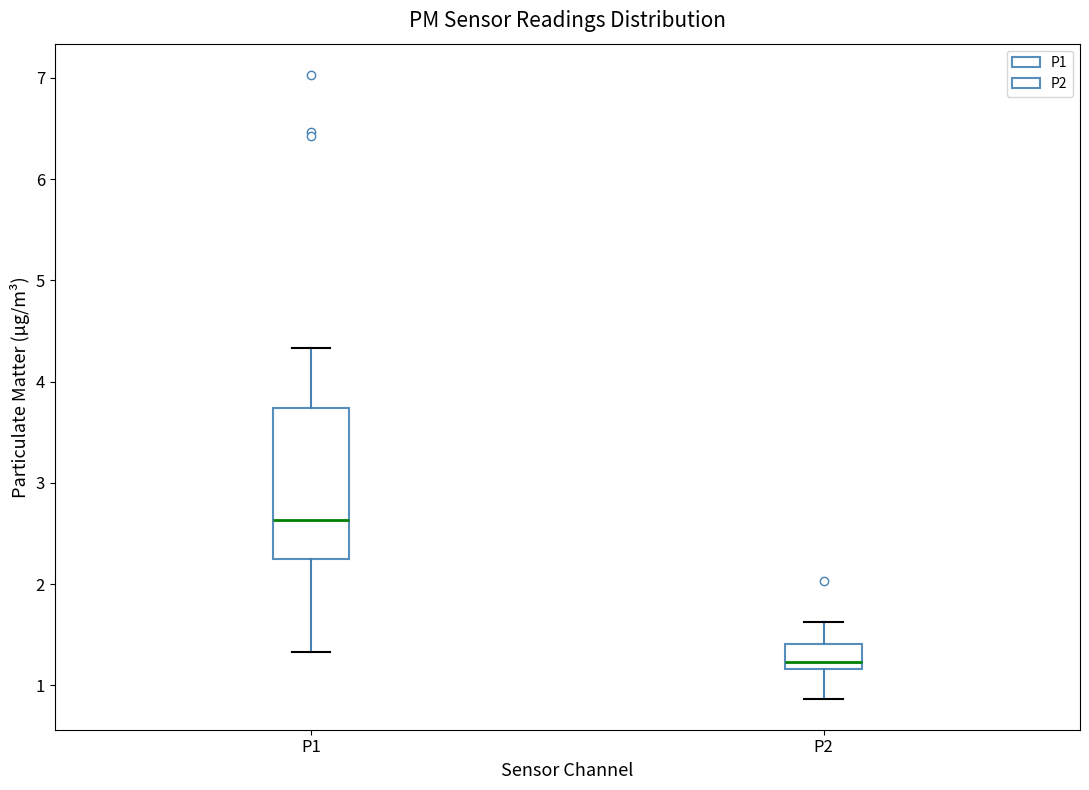

Which box is the tallest, from its lower edge to its upper edge?

P1